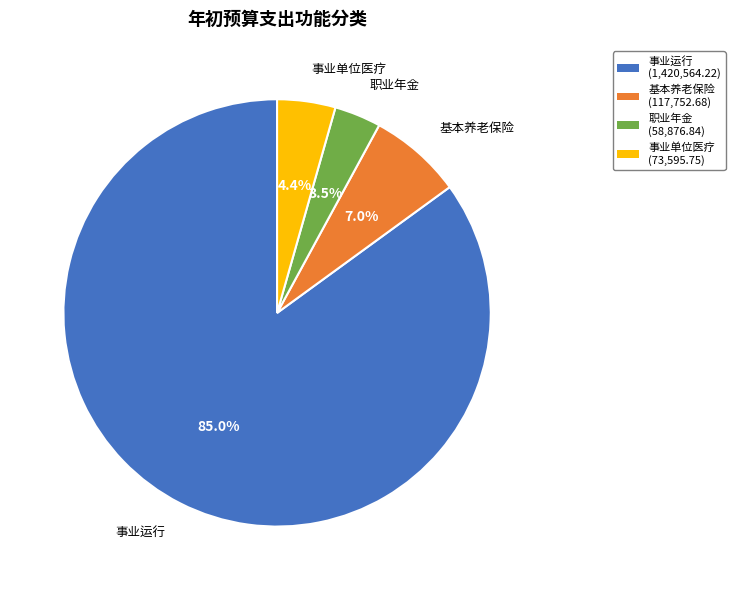

Which has a higher value, 基本养老保险 or 事业单位医疗?

基本养老保险